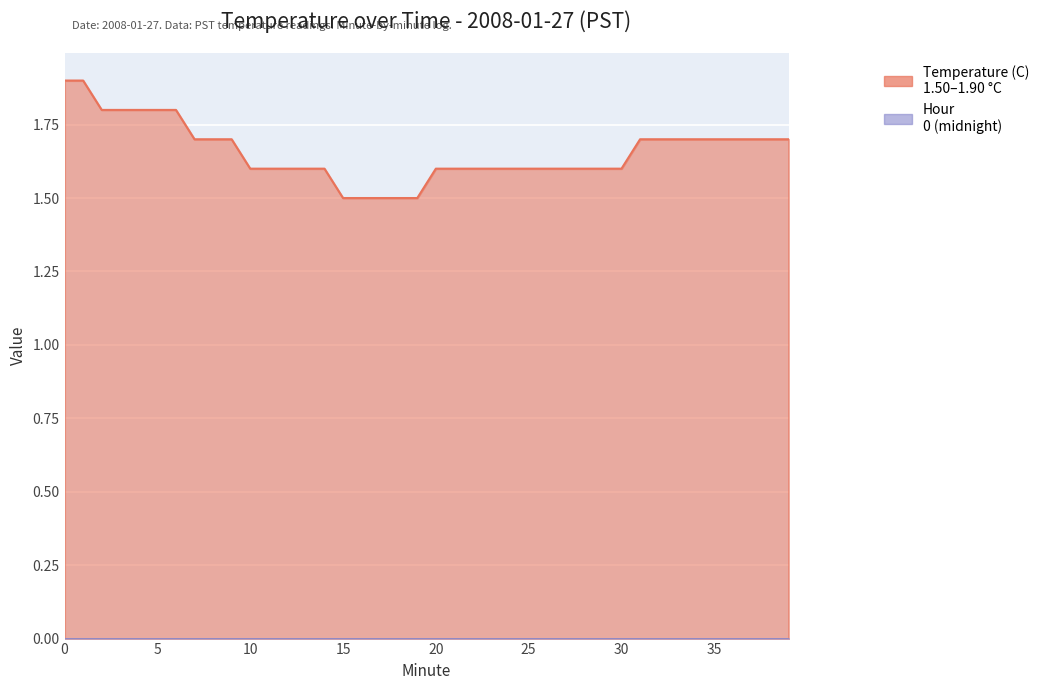

The value at 12 is 1.6. True or false?

True